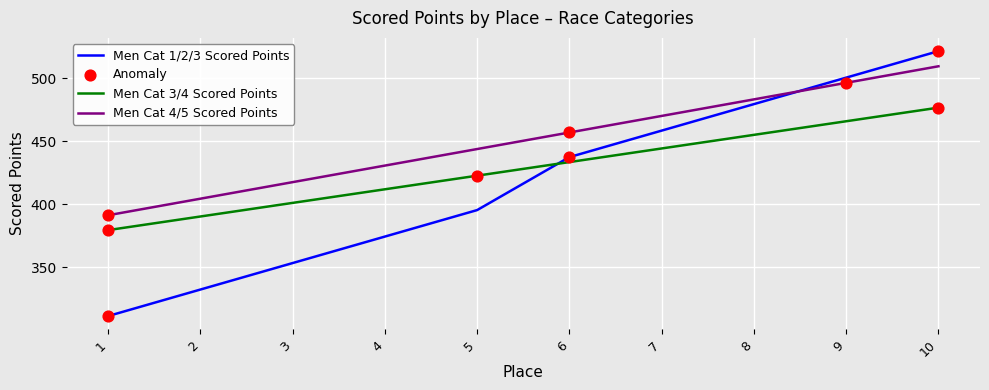

Is the value of Men Cat 4/5 Scored Points at 5 greater than the value of Men Cat 1/2/3 Scored Points at 3?

Yes